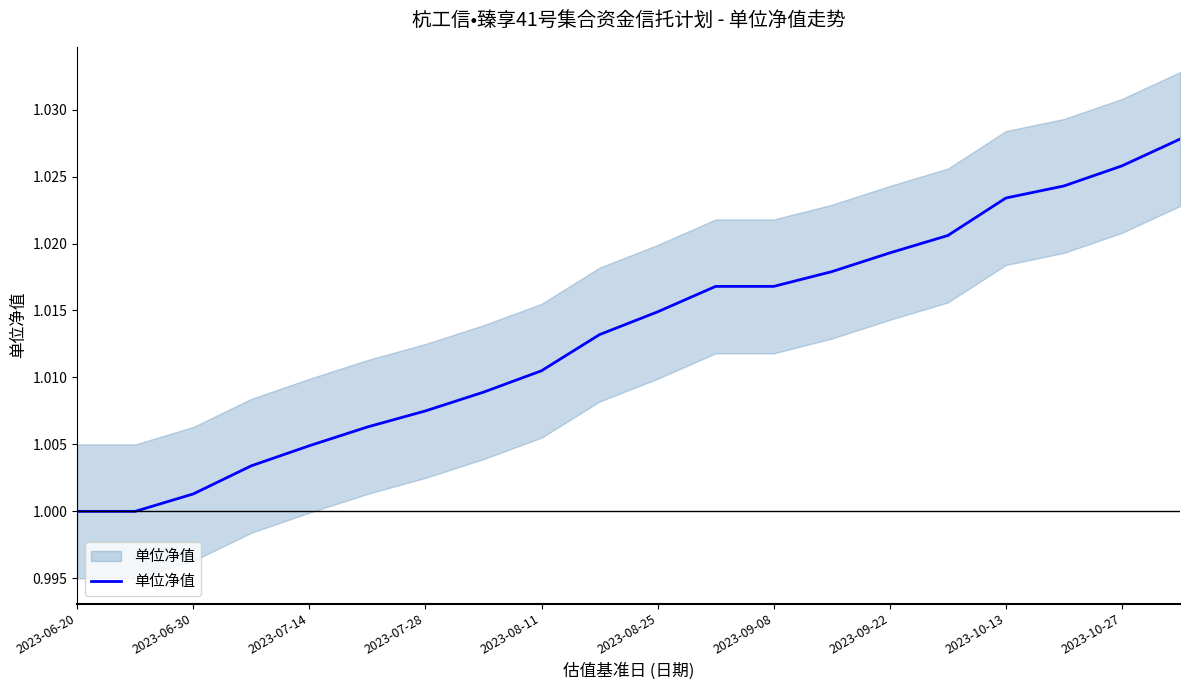

How many data points does each series have?

20